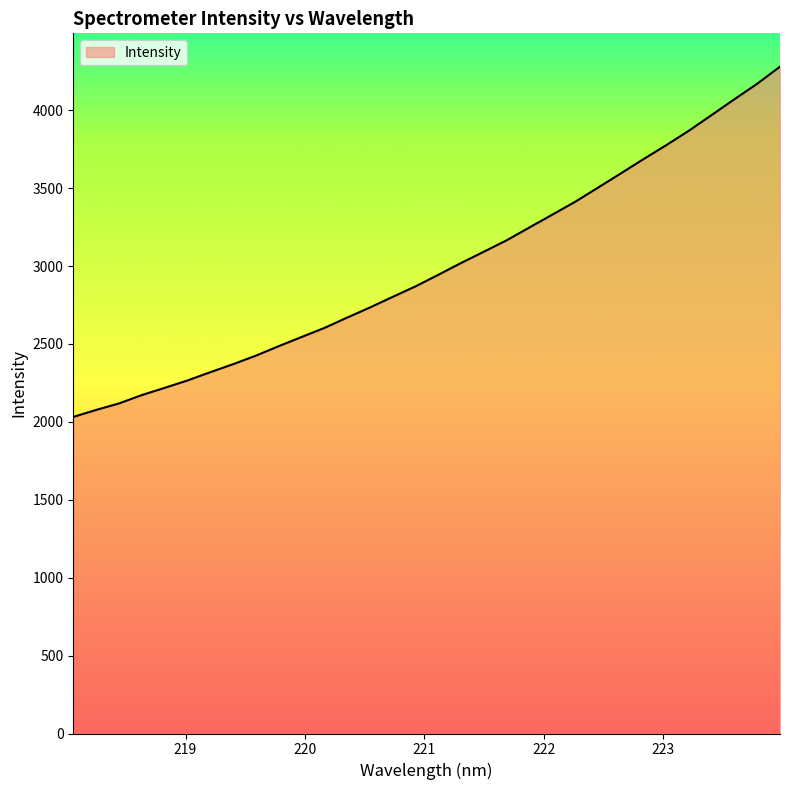

What is the smallest value displayed?

2031.6